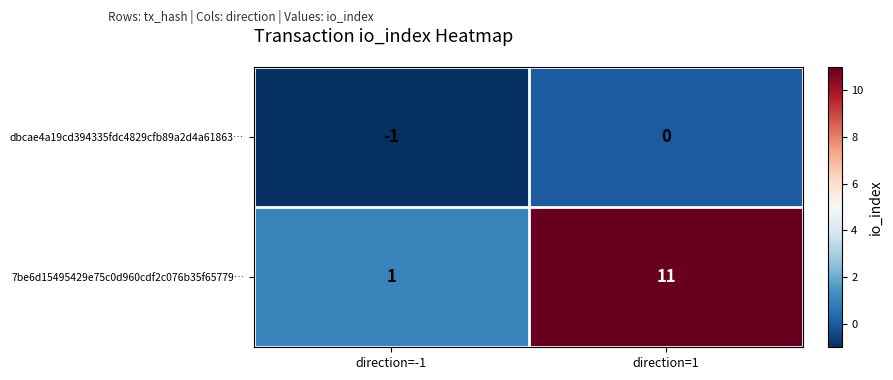

At which category does the chart reach its peak across all series?

direction=1